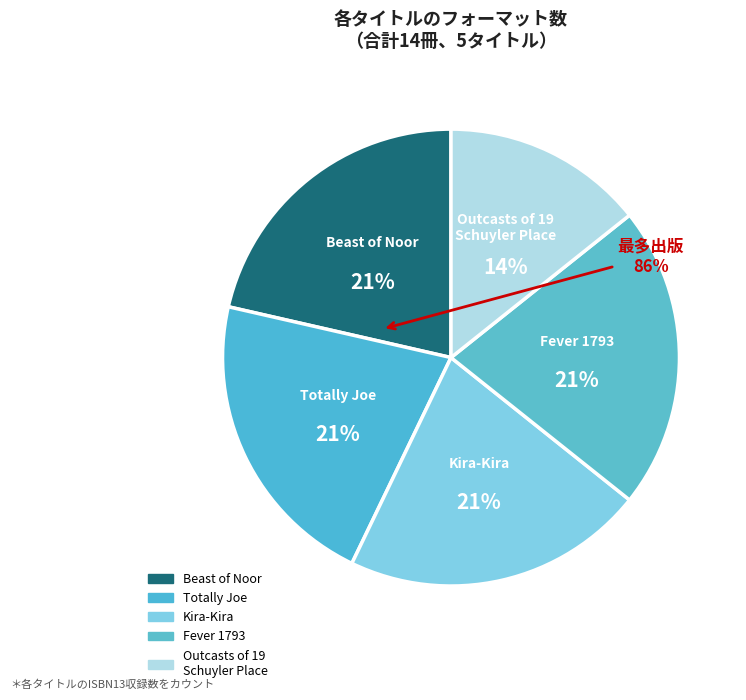

To the nearest percent, what is the combined percentage of Kira-Kira and Outcasts of 19 Schuyler Place?

36%